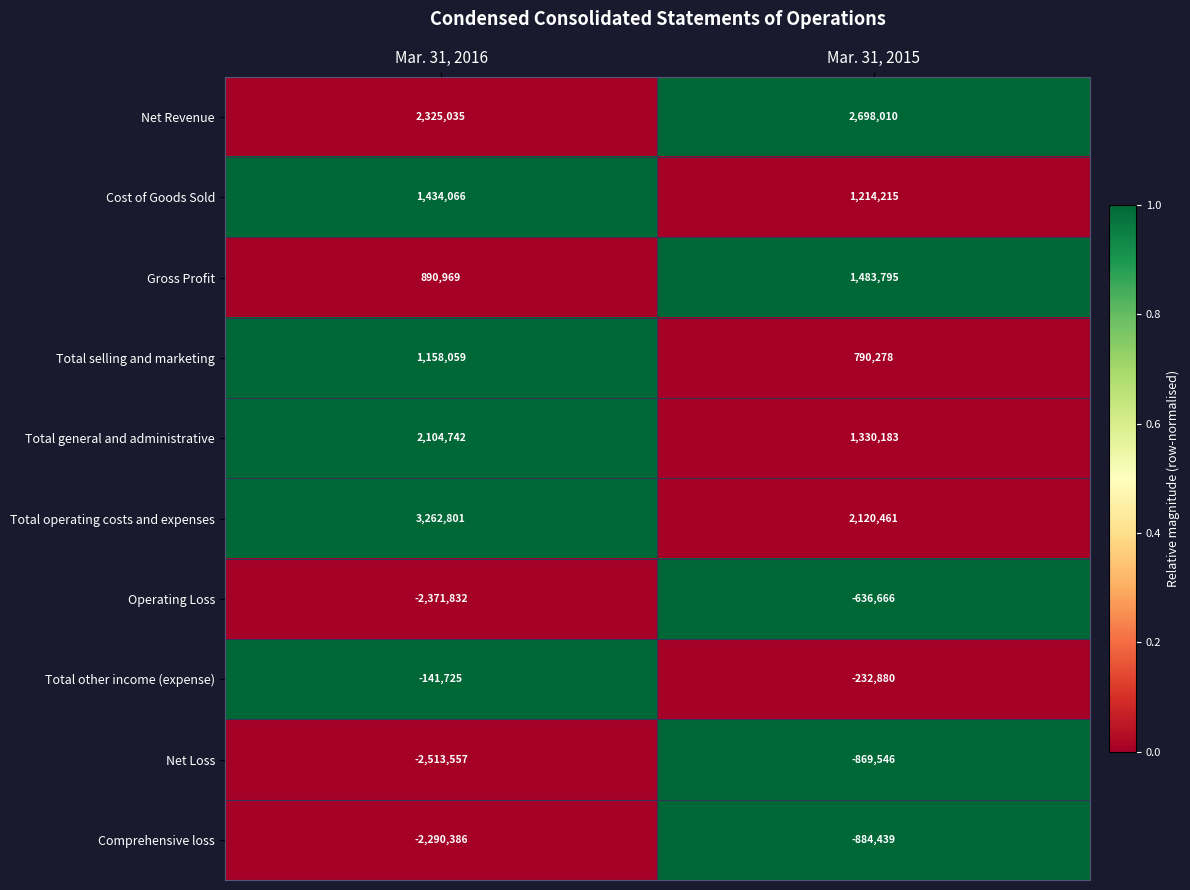

What is the difference between the Total operating costs and expenses values at Mar. 31, 2015 and Mar. 31, 2016?

1142340